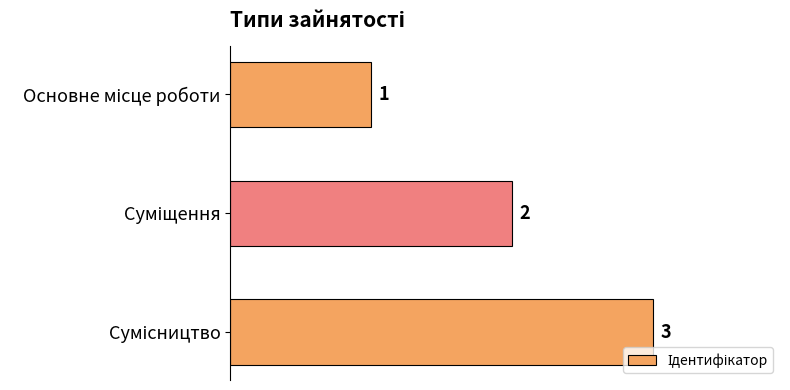

Count the values in the range 1 to 3.

3